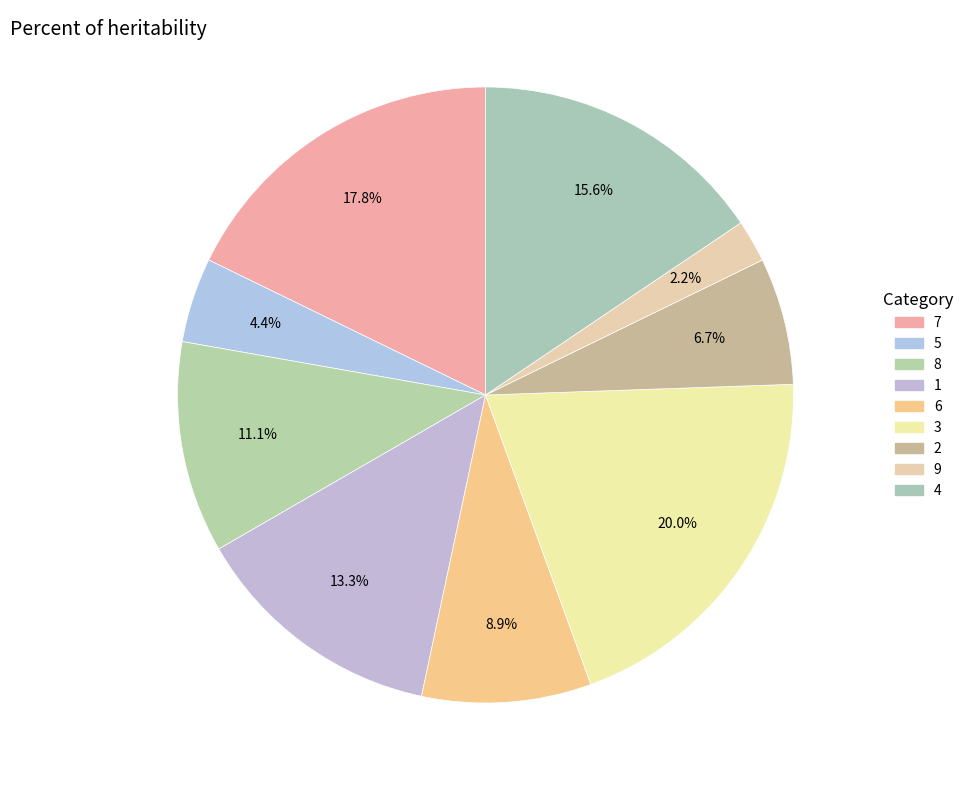

How many segments does this pie chart have?

9